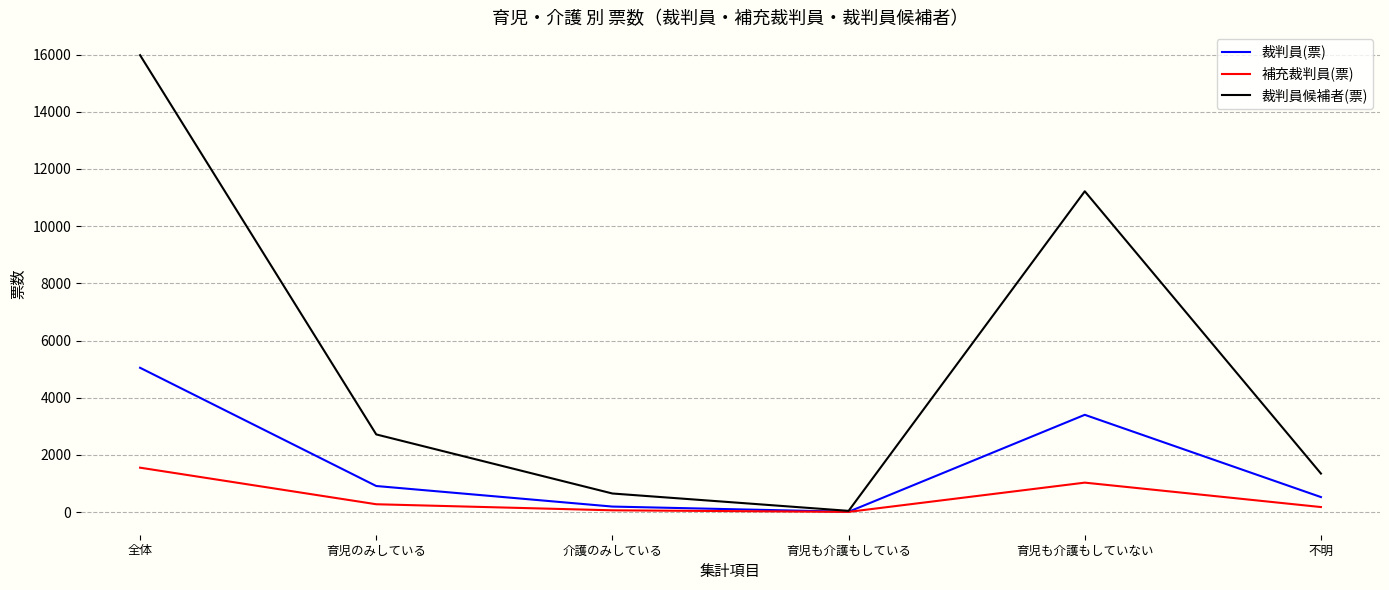

Where is 裁判員(票) nearest to the value 2530?

育児も介護もしていない